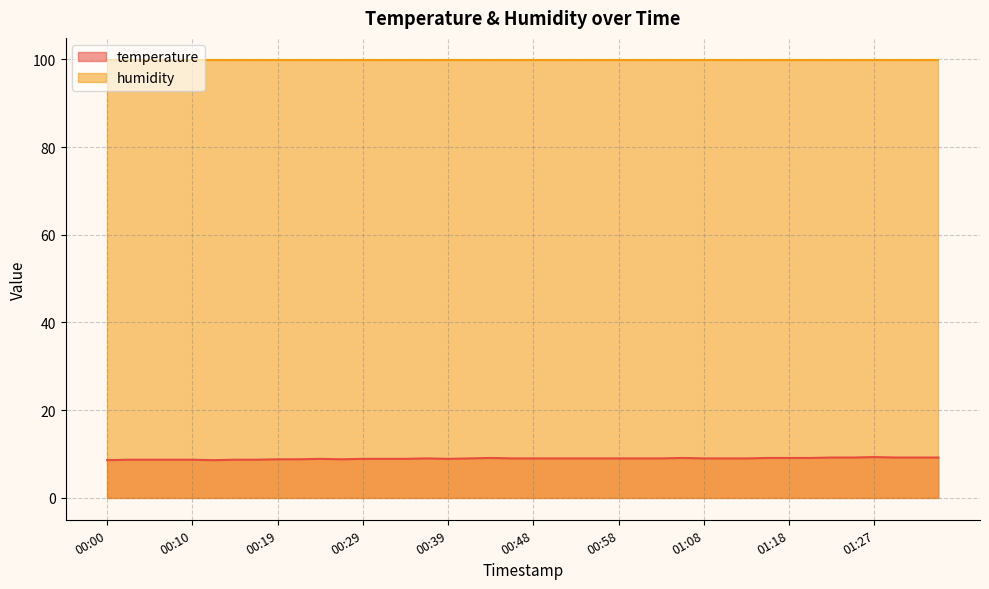

What is the value of the 18th point from the left?

9.0